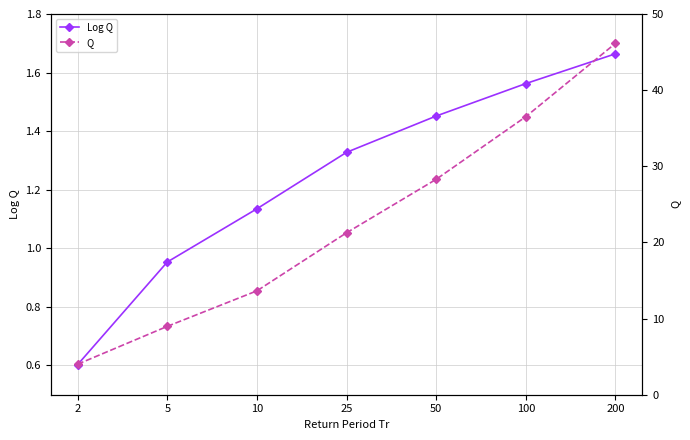

What is the sum of the Q values at 5 and 2?

13.0